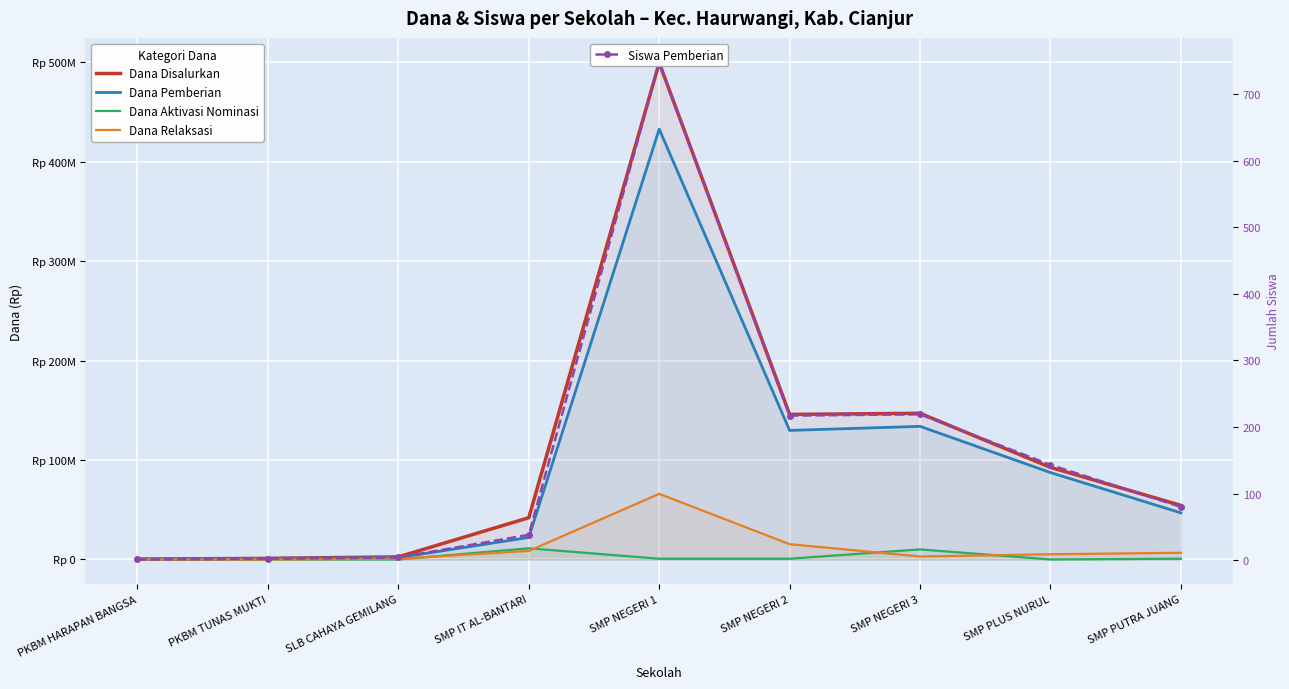

What is the value of the Dana Disalurkan point at the 5th from the left?

499500000